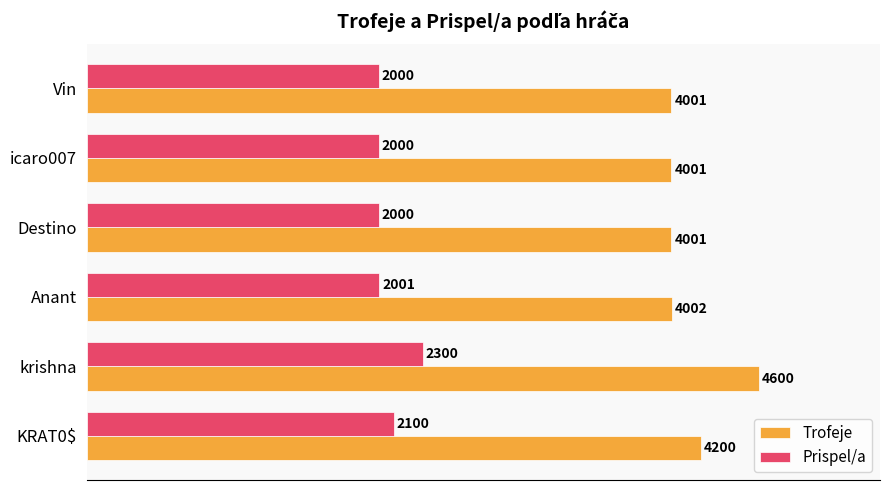

What is the minimum value for Trofeje?

4001